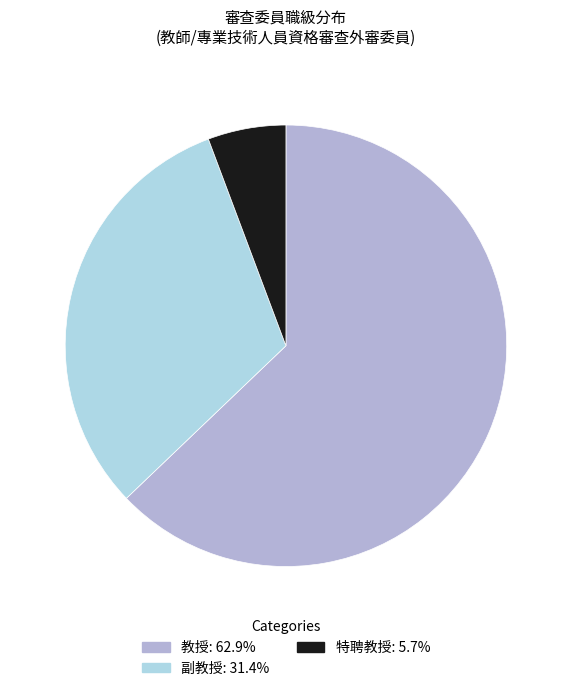

True or false: 特聘教授 accounts for 6% of the total.

True